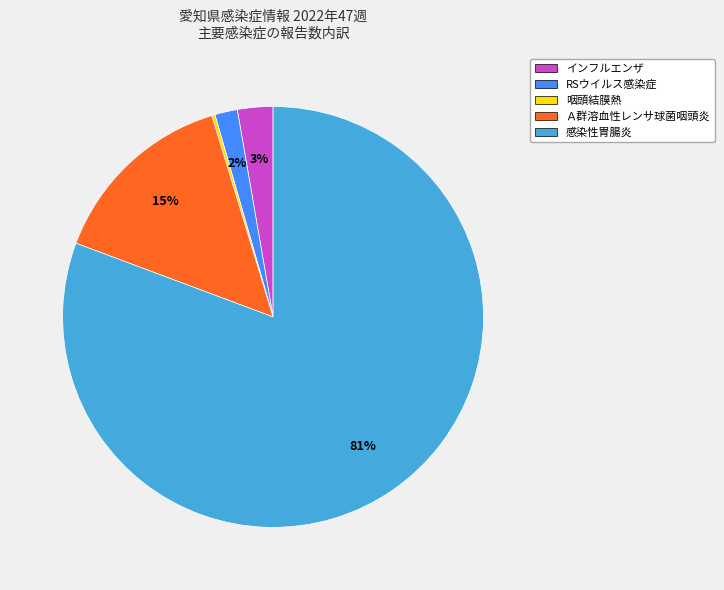

True or false: 感染性胃腸炎 accounts for 72% of the total.

False